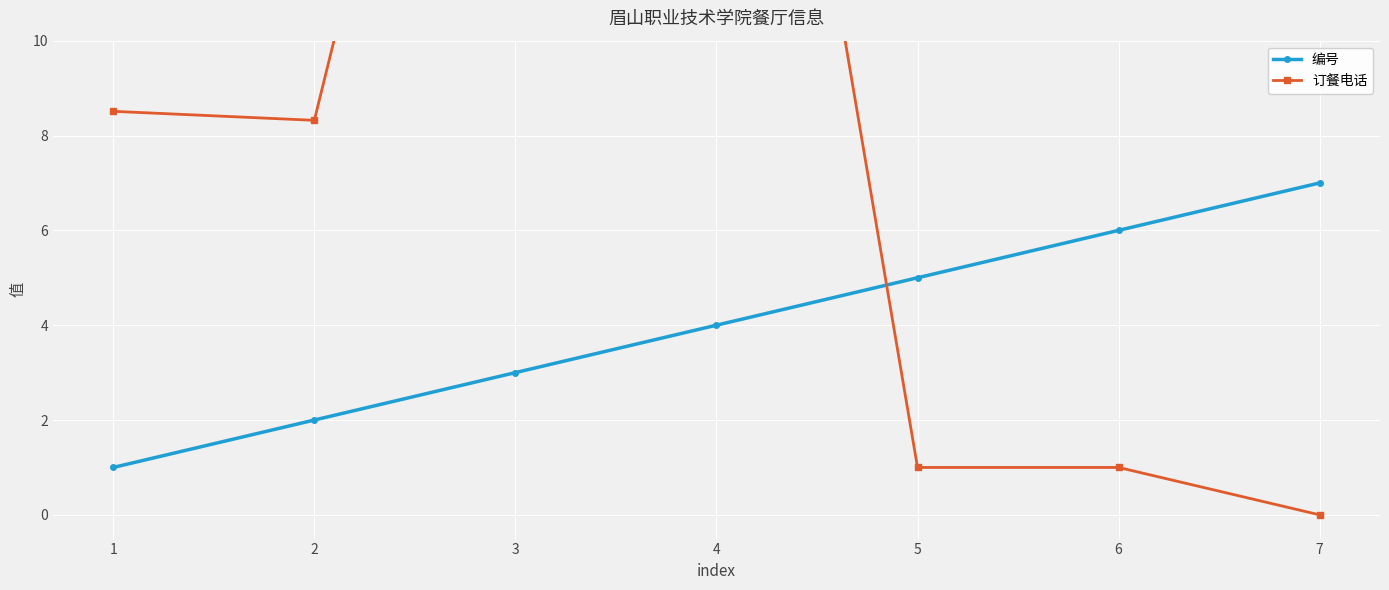

What is the difference between the highest and lowest values at 2?

6.3